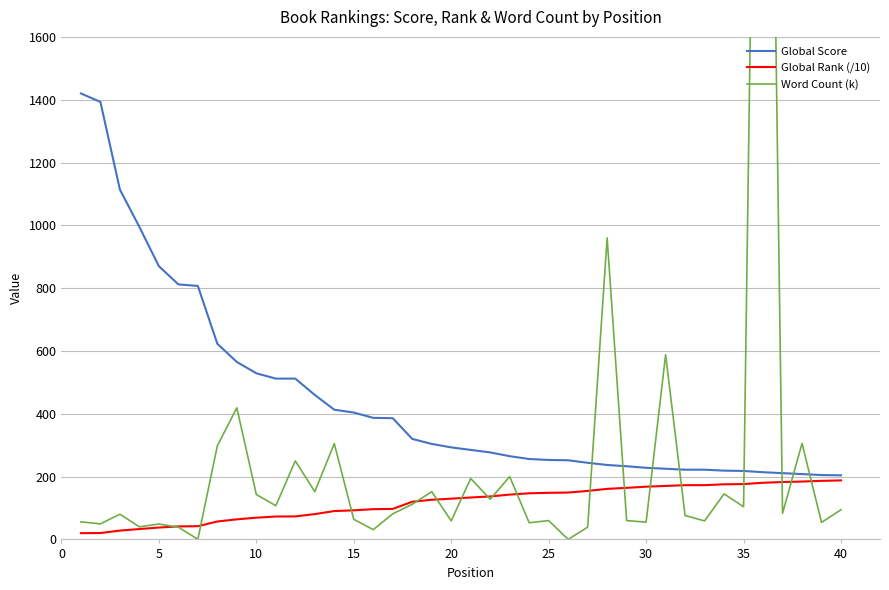

What is the maximum value for Global Score?

1420.0